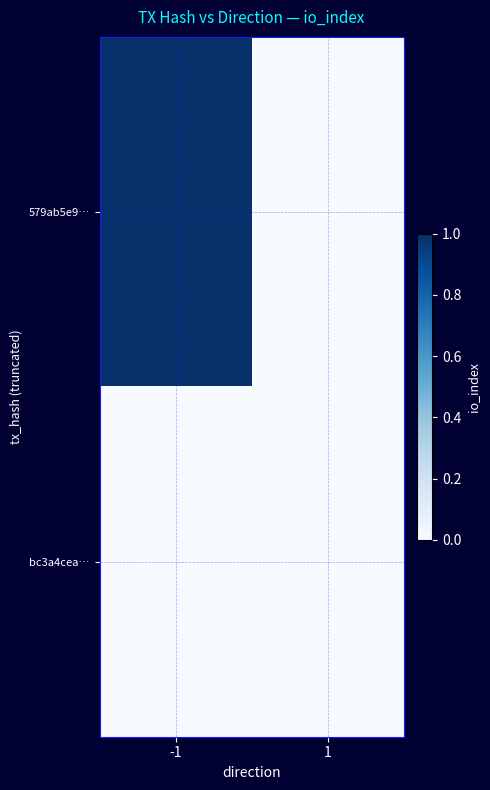

Which series changed the most between -1 and 1?

579ab5e9…